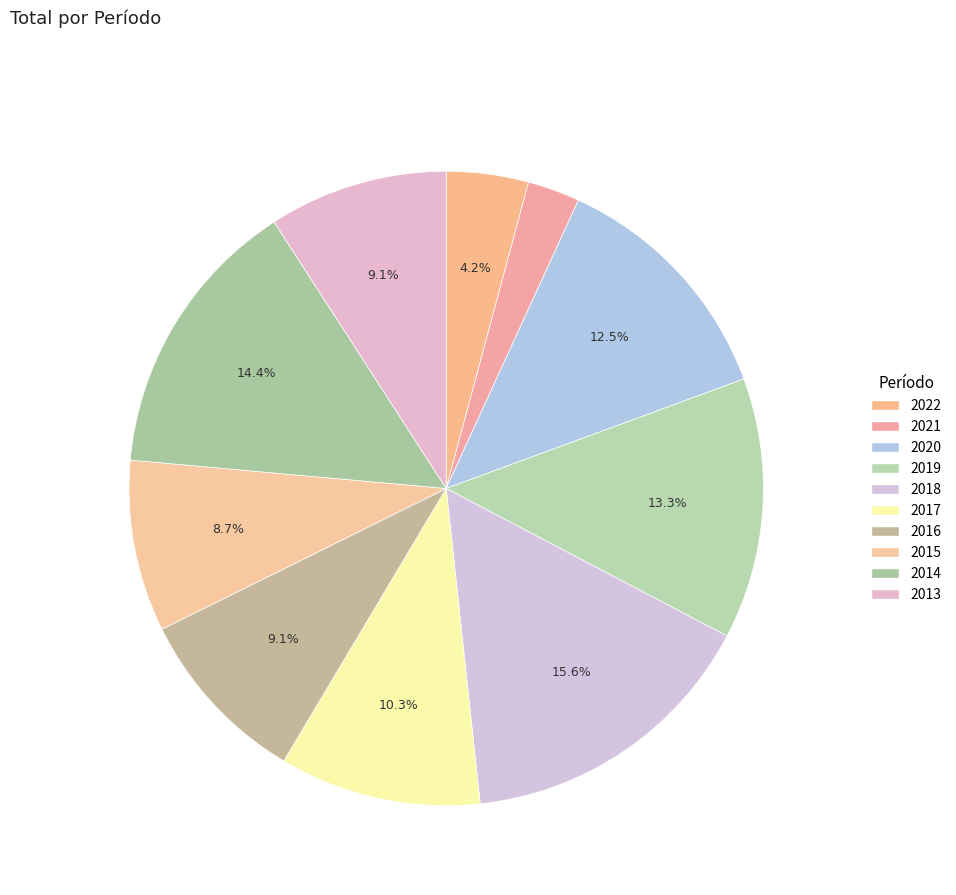

True or false: 2019 accounts for 28% of the total.

False